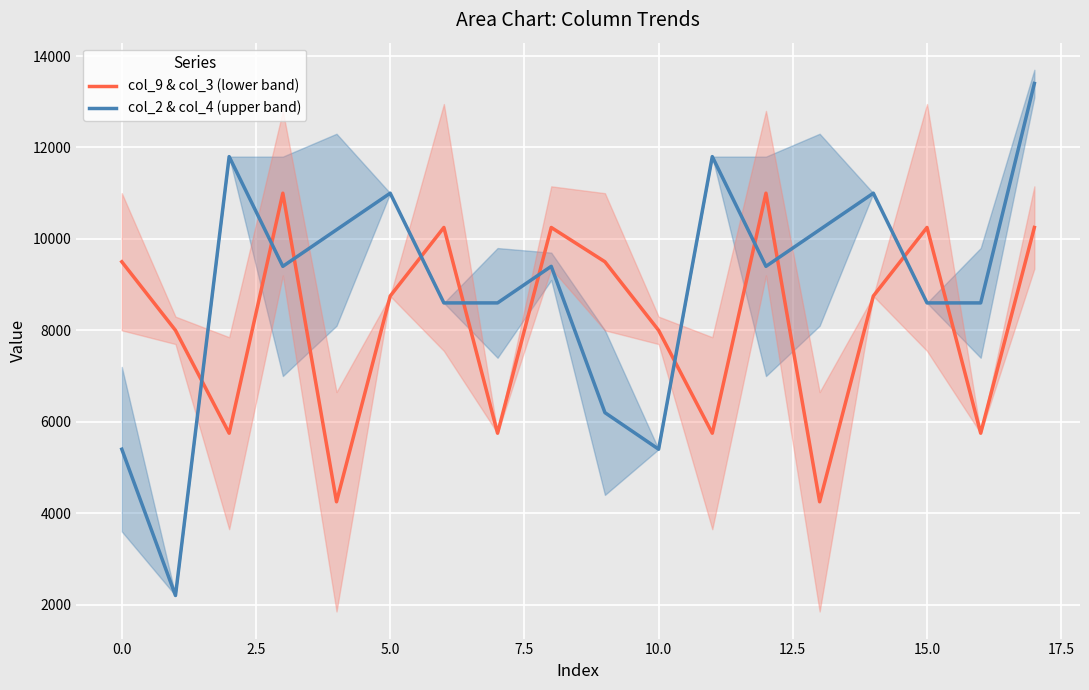

What is the highest value of the col_2 & col_4 (upper band) series?

13400